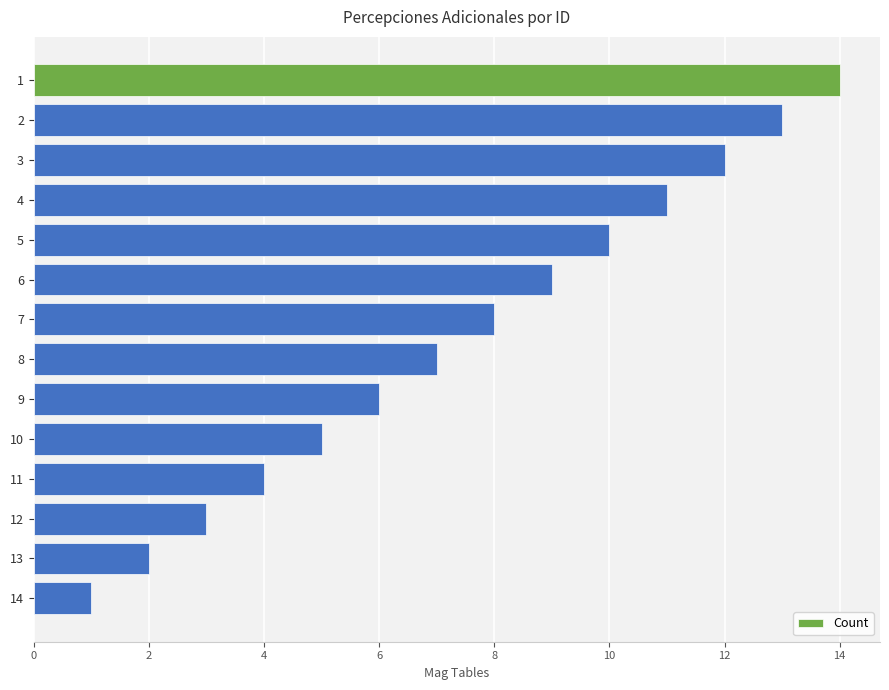

The value at 9 is 9. True or false?

False